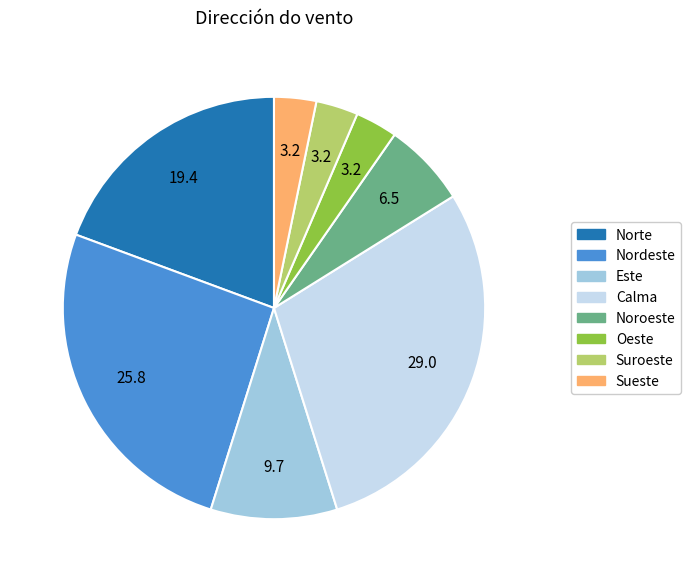

How many segments does this pie chart have?

8